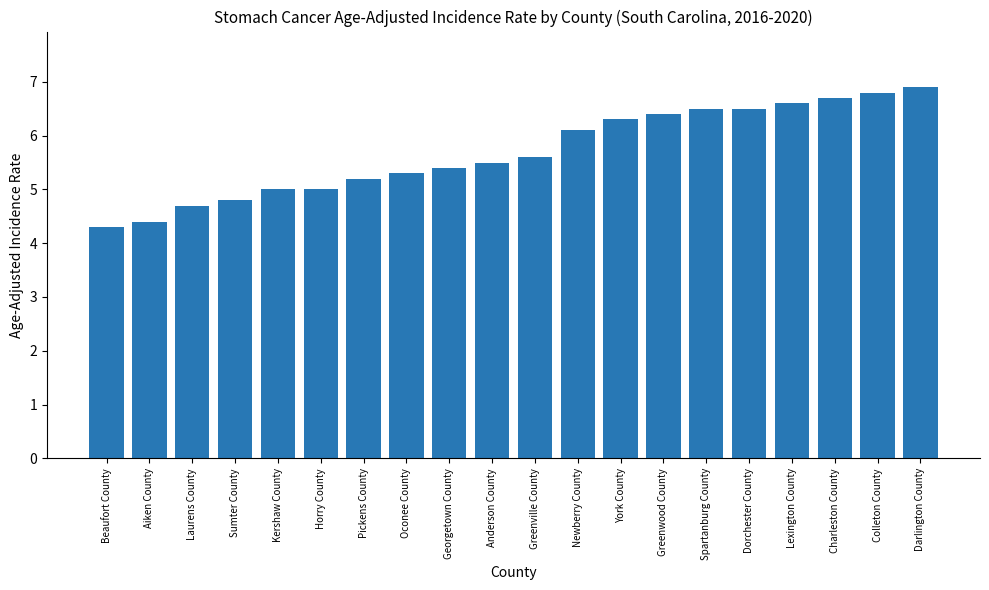

What is the average value?

5.7